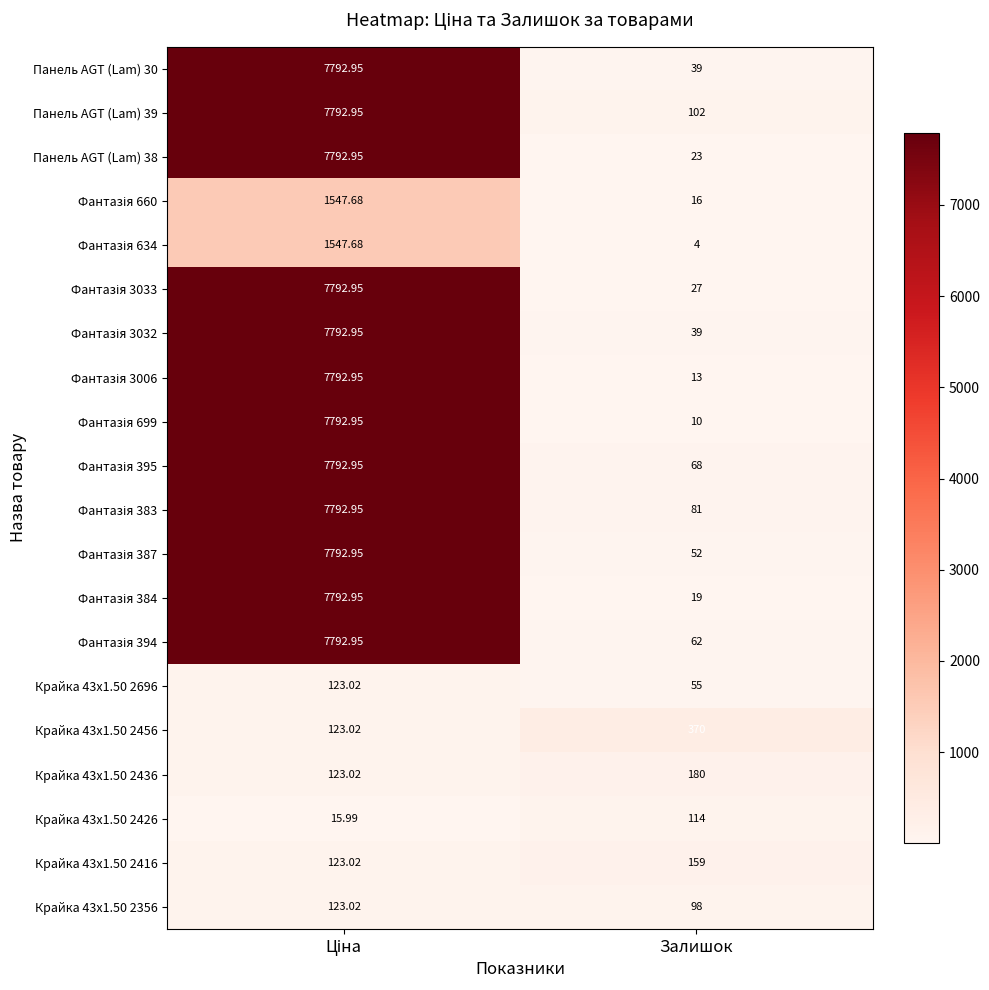

At which category does the chart reach its minimum across all series?

Залишок